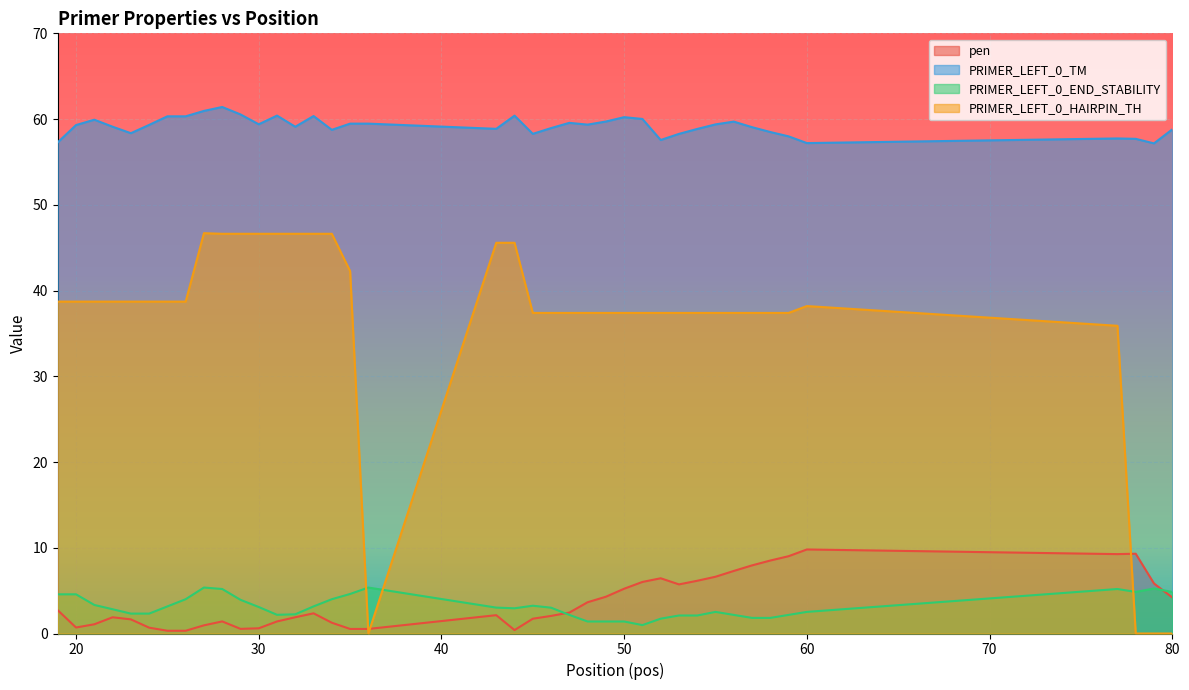

List the labels in order of pen value, largest first.

60, 78, 77, 59, 58, 57, 56, 55, 52, 54, 51, 79, 53, 50, 49, 80, 48, 19, 47, 33, 43, 46, 32, 22, 45, 23, 28, 31, 34, 21, 27, 20, 24, 30, 29, 35, 36, 44, 25, 26